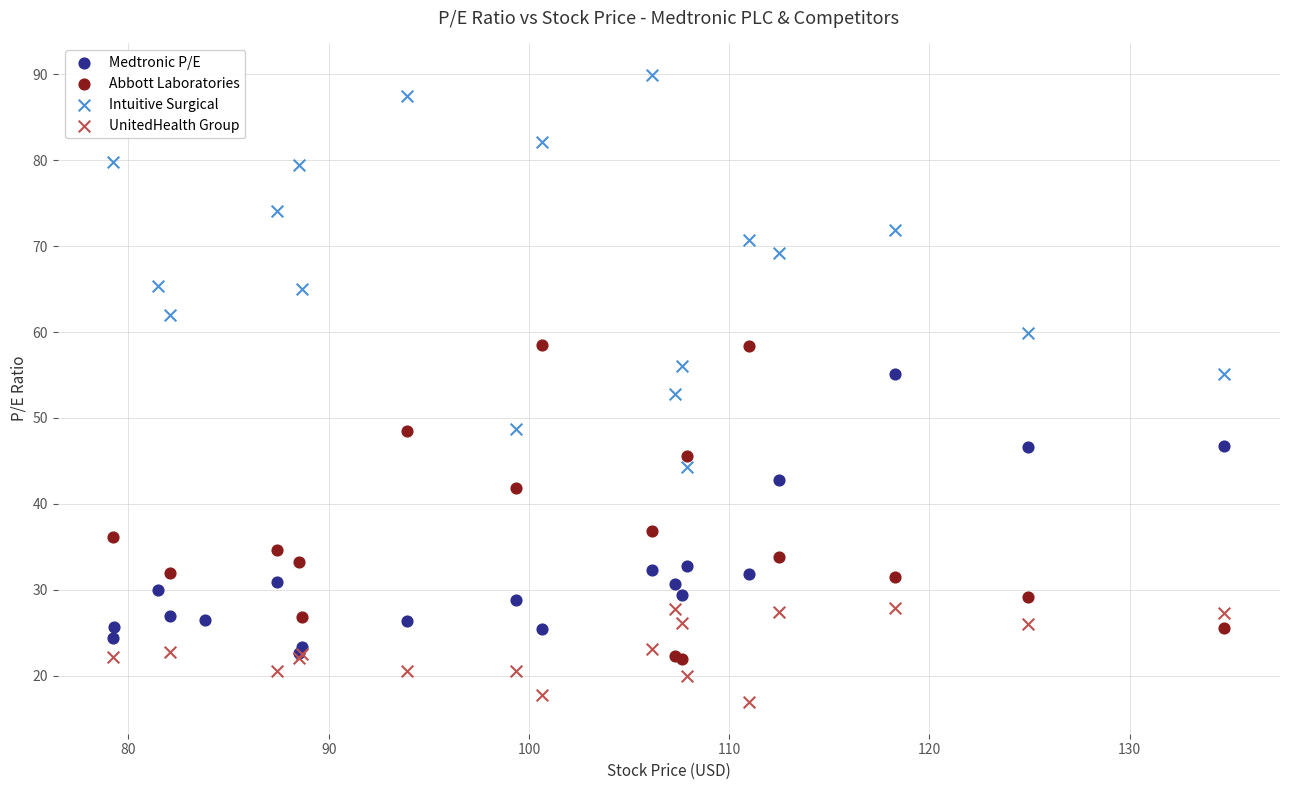

Which series has the largest Y range (max minus min)?

Intuitive Surgical